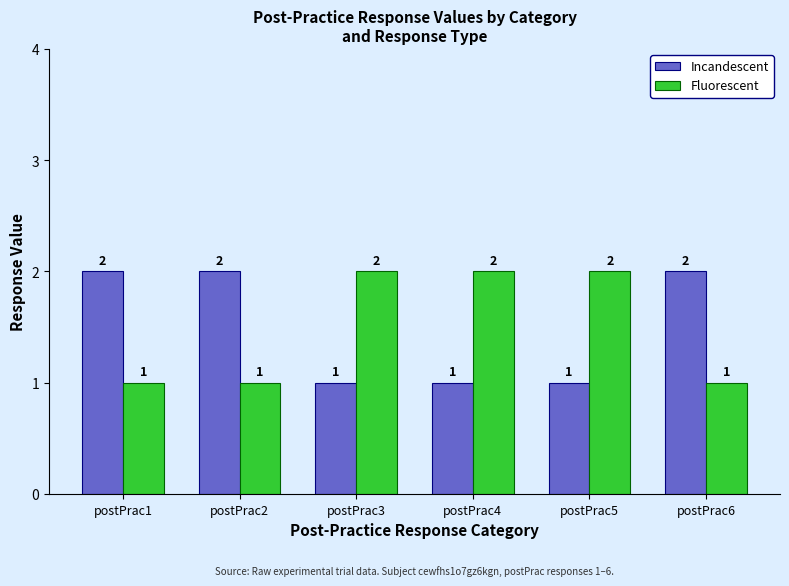

What is the highest value of the Incandescent series?

2